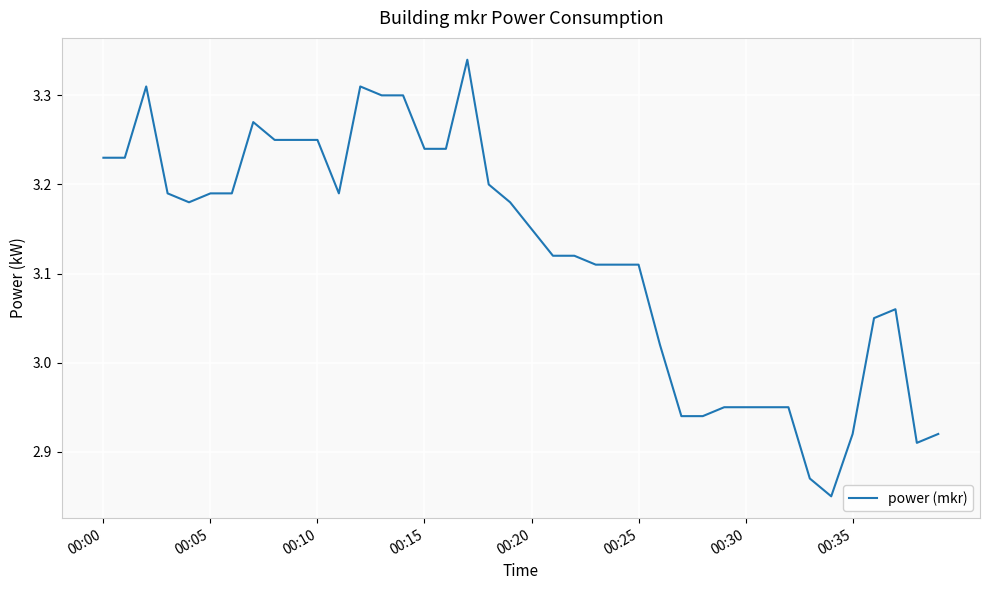

What is the value of the 7th point from the left?

3.2